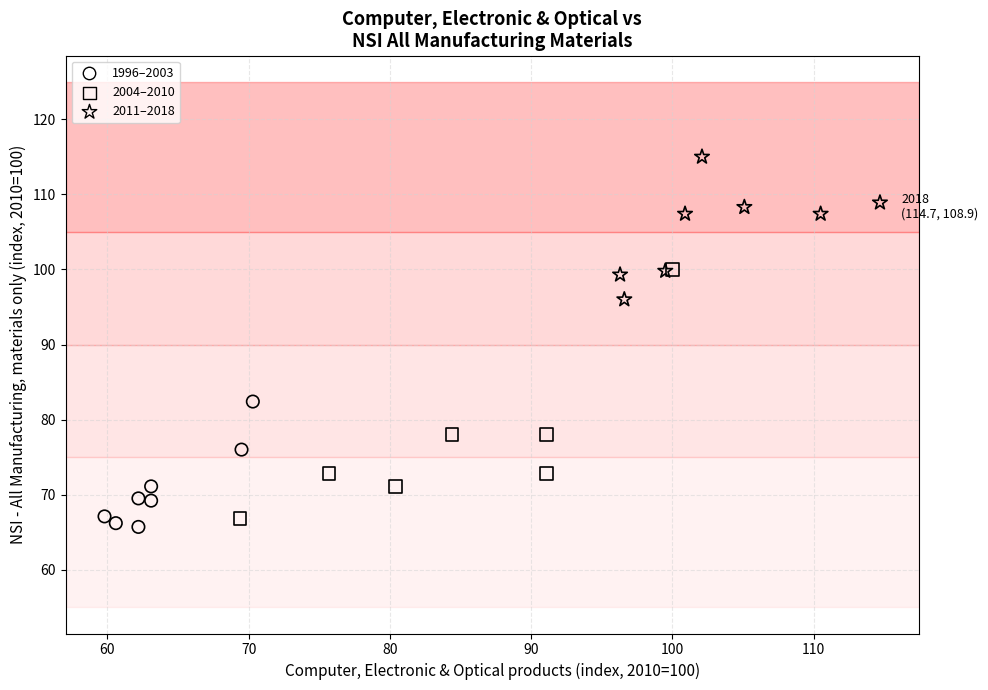

What are all the series names shown in the legend?

1996–2003, 2004–2010, 2011–2018